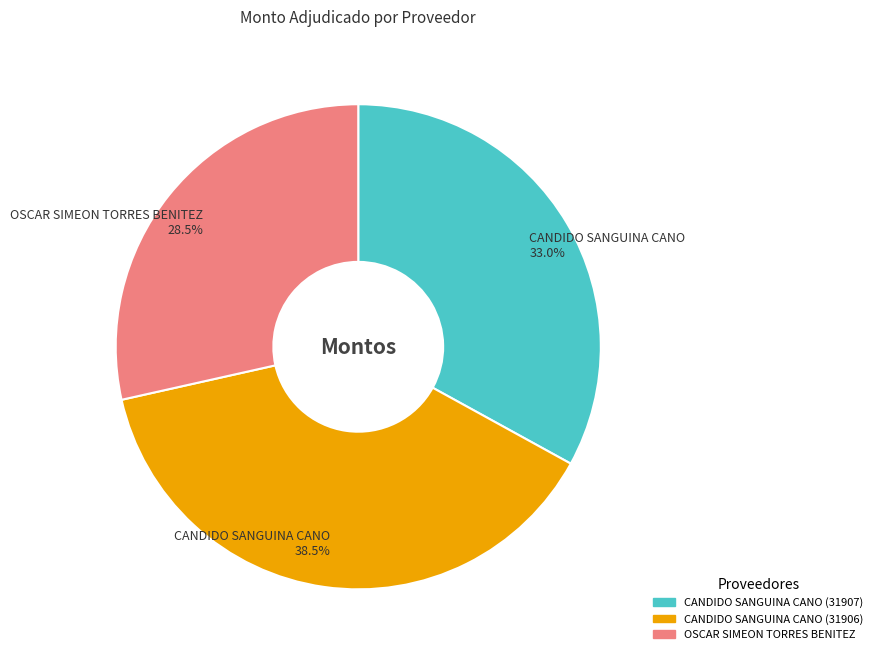

Is OSCAR SIMEON TORRES BENITEZ the majority of the pie?

No